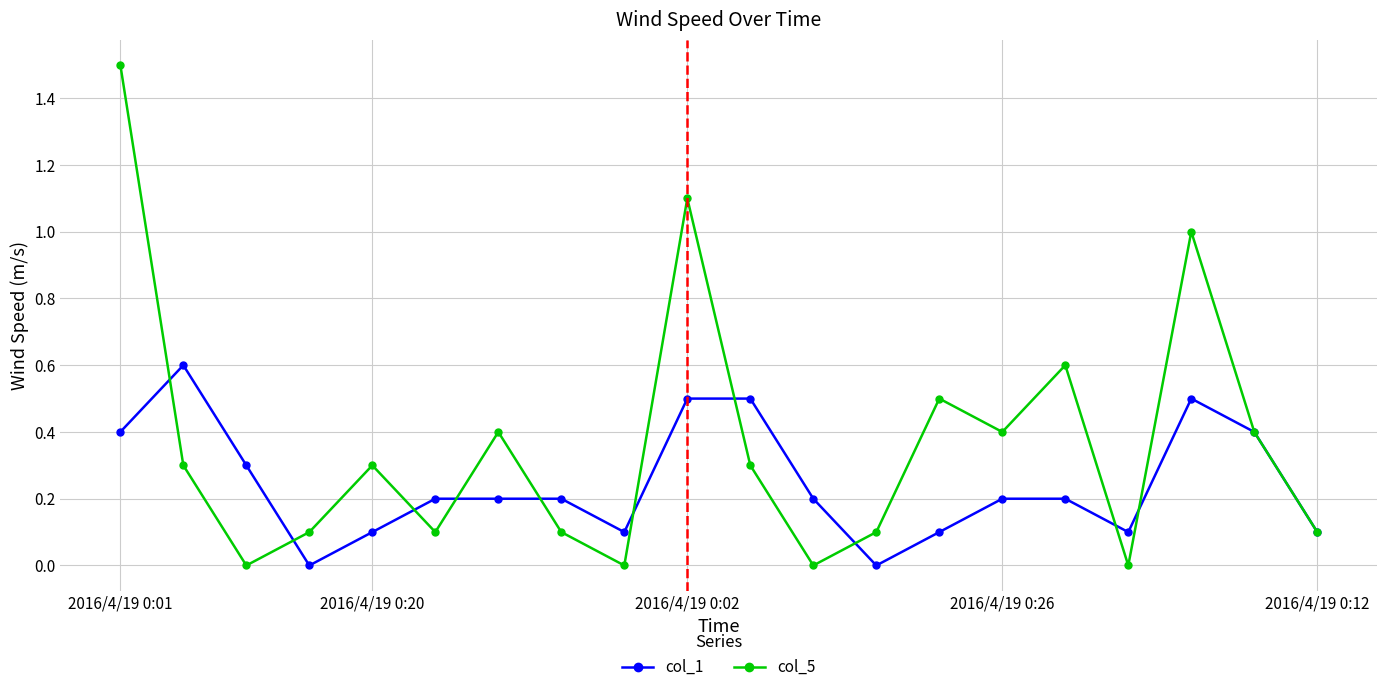

What are all the series names shown in the legend?

col_1, col_5